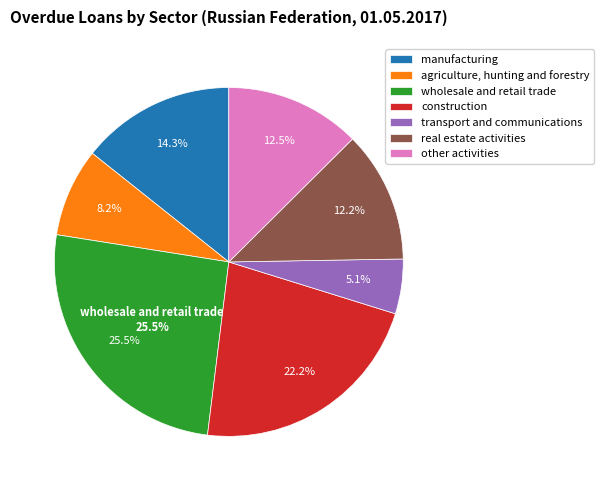

Approximately how many times larger is the value at other activities compared to transport and communications?

2.5